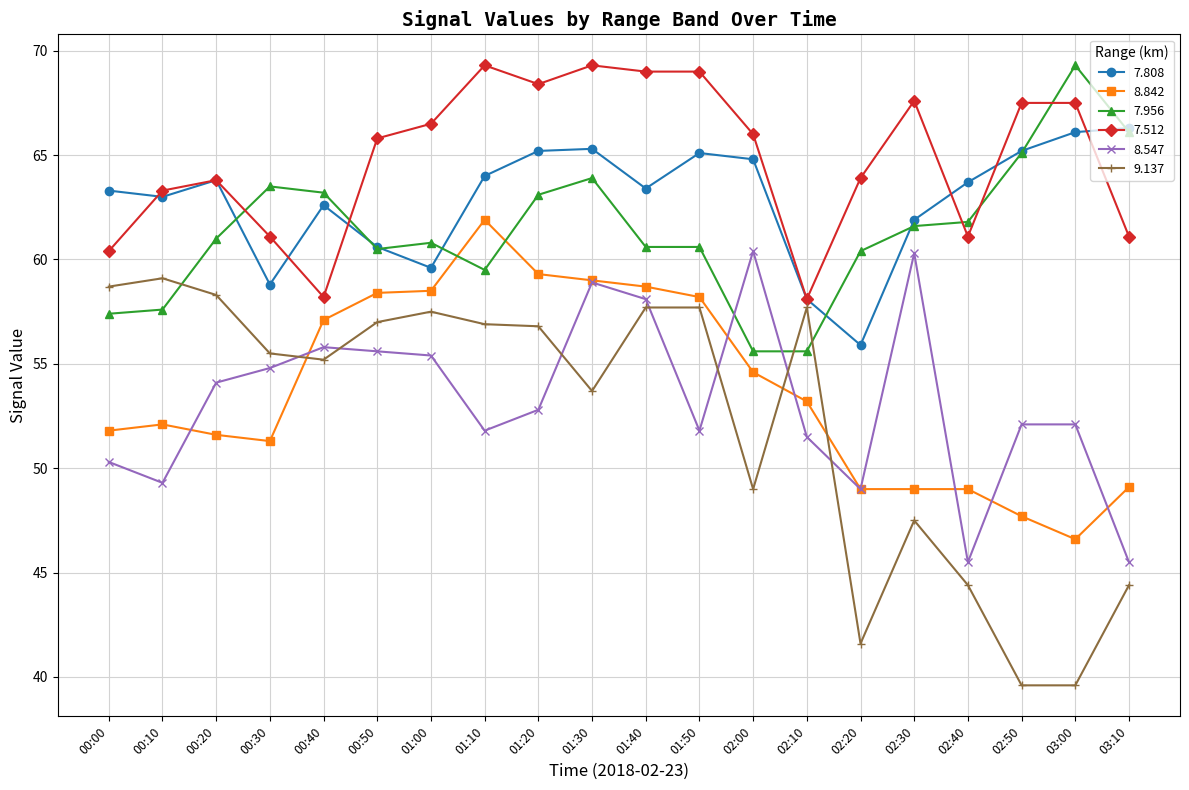

True or false: 8.842 and 7.512 intersect in this chart.

False